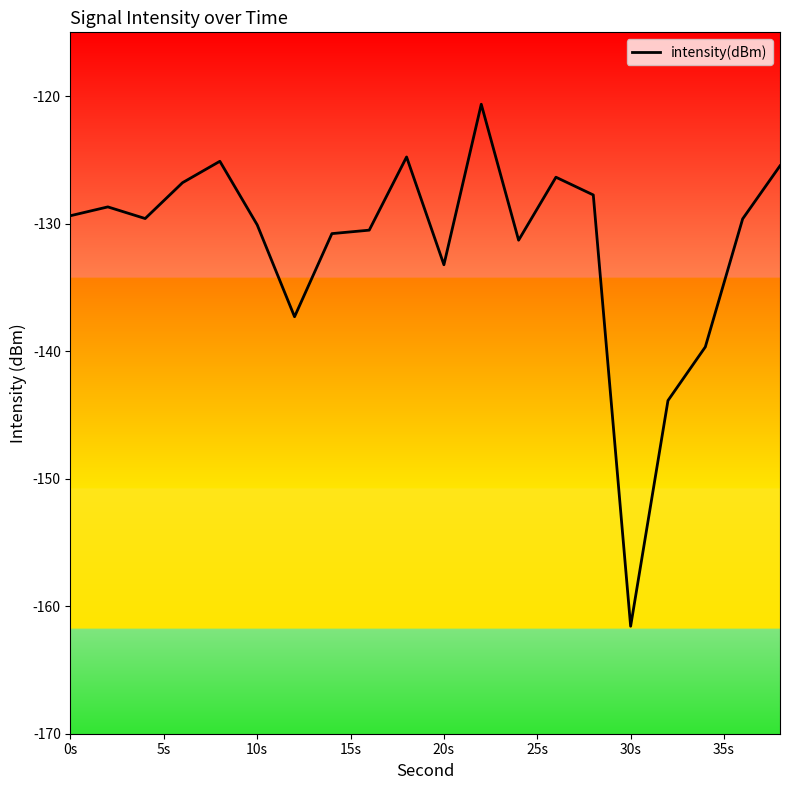

What is the maximum value shown in the chart?

-120.6